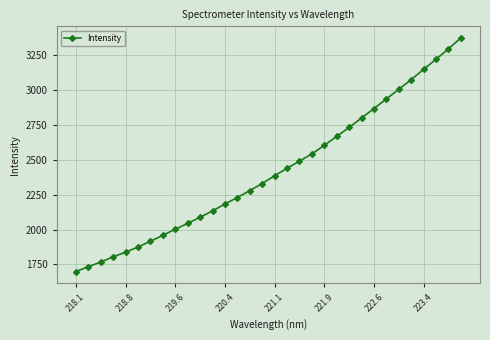

What is the value of the 3rd point from the left?

1766.6